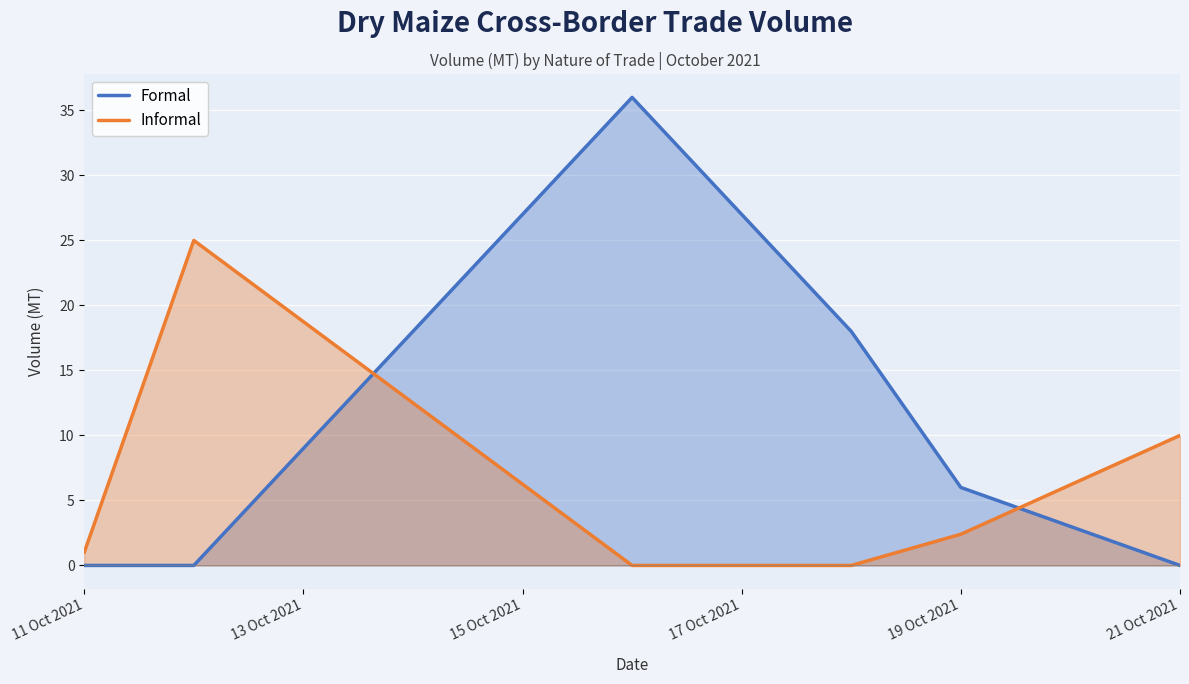

The value of Informal at 21 Oct 2021 is 17.1. True or false?

False